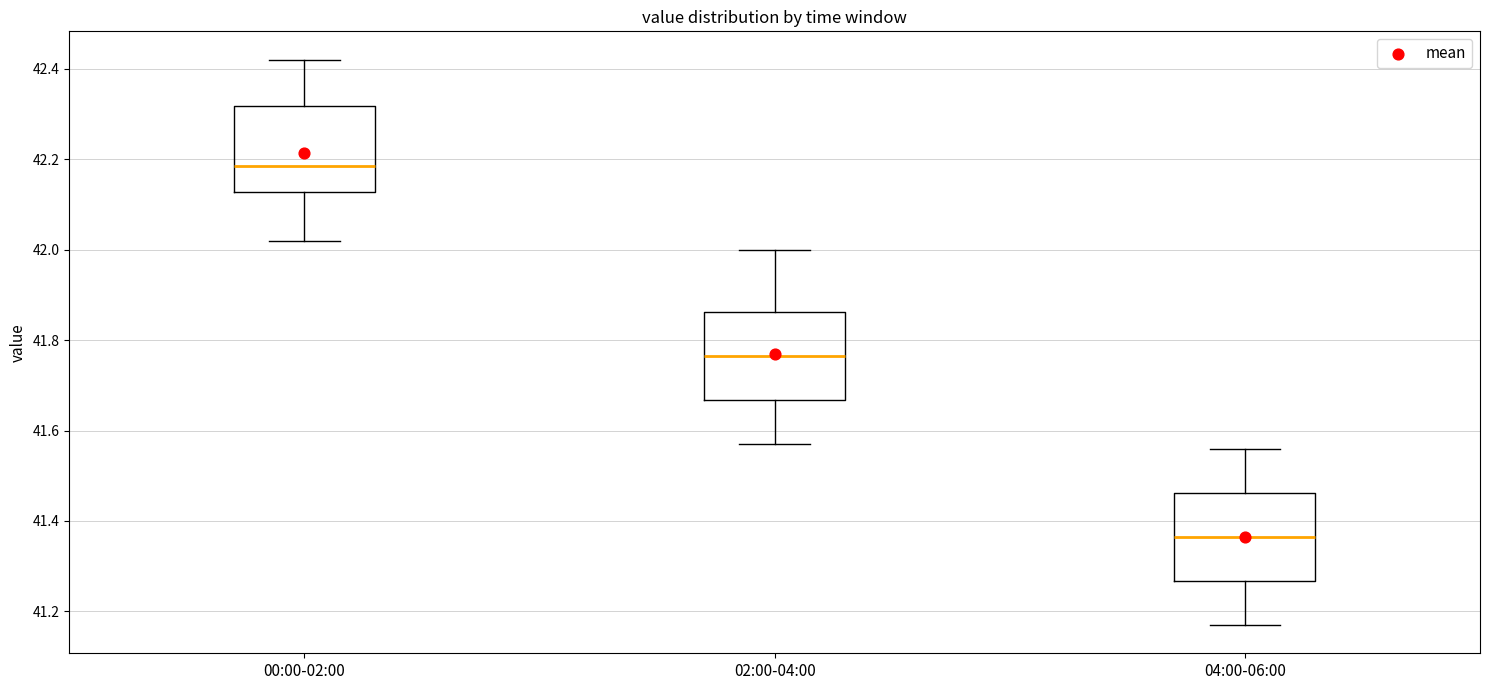

Reading left to right, transcribe this box plot: for each box, give where its median line is, the range the box spans, and where its two whiskers end, as read against the y-axis. The values are not printed on the chart, so give them approximately, as read against the axis.

00:00-02:00: median 42.18, box 42.12 to 42.32, whiskers 42.02 to 42.42
02:00-04:00: median 41.76, box 41.66 to 41.86, whiskers 41.58 to 42.00
04:00-06:00: median 41.36, box 41.26 to 41.46, whiskers 41.18 to 41.56